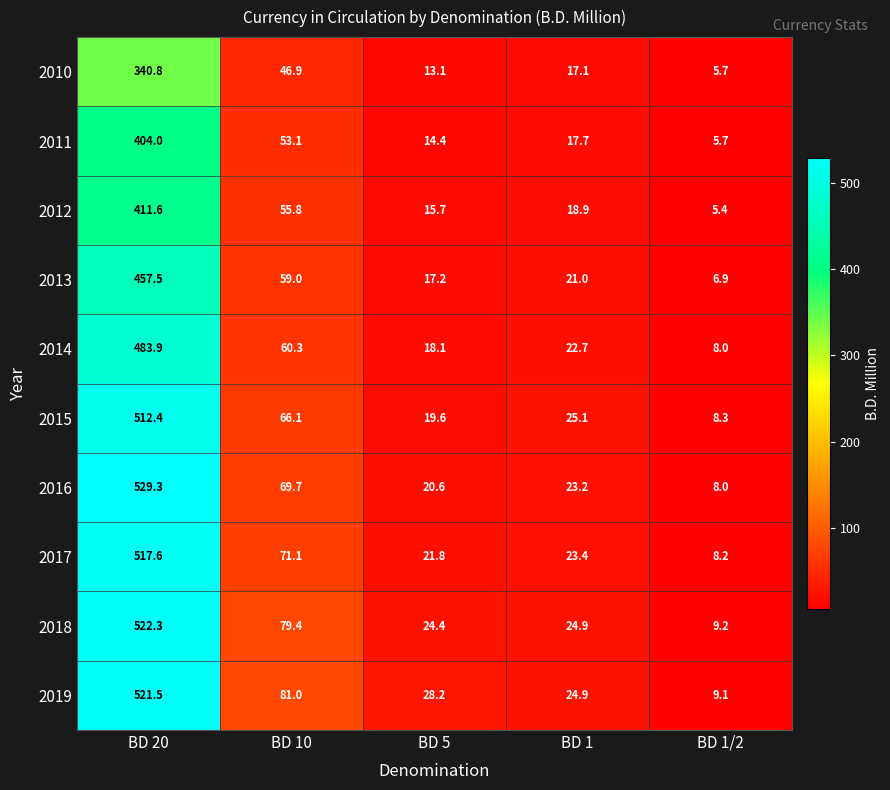

What is the maximum value shown in the chart?

529.3